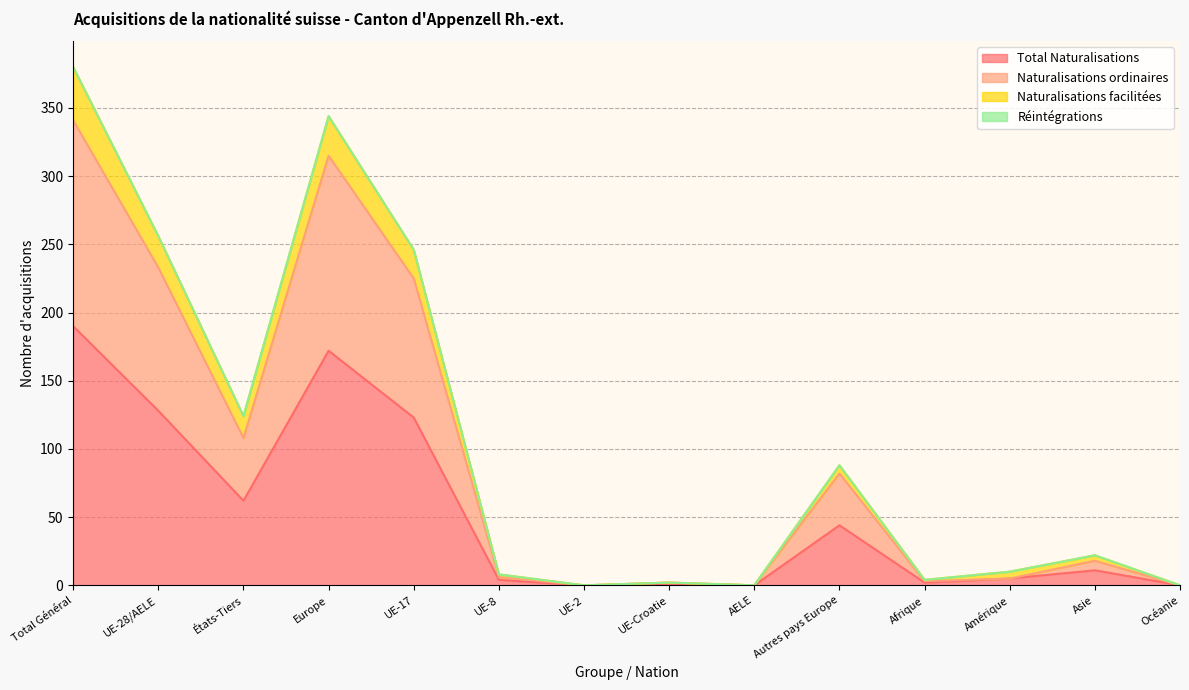

How many positive values does the Naturalisations ordinaires series have?

11